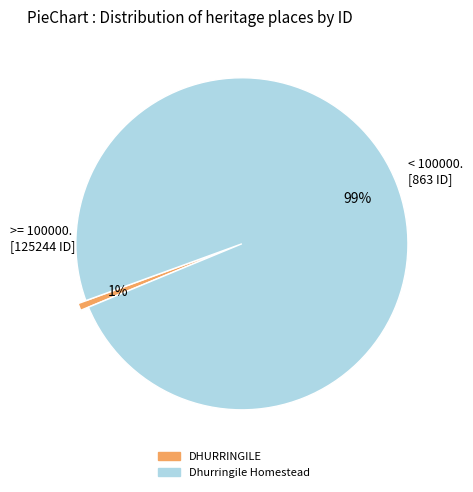

To the nearest percent, what percentage of the pie is Dhurringile Homestead?

99%